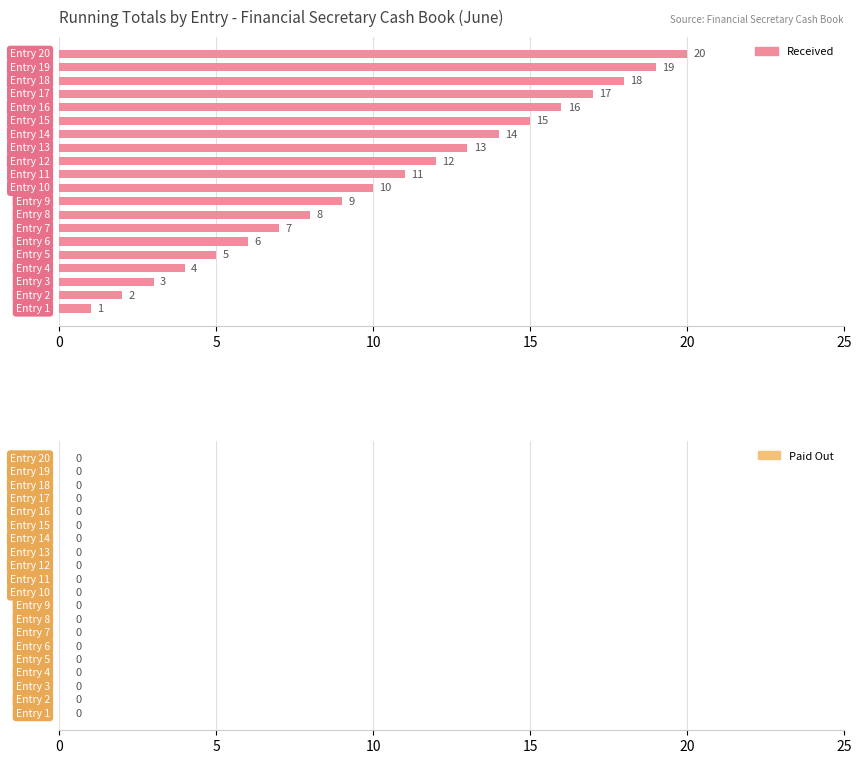

What is the sum of all values?

210